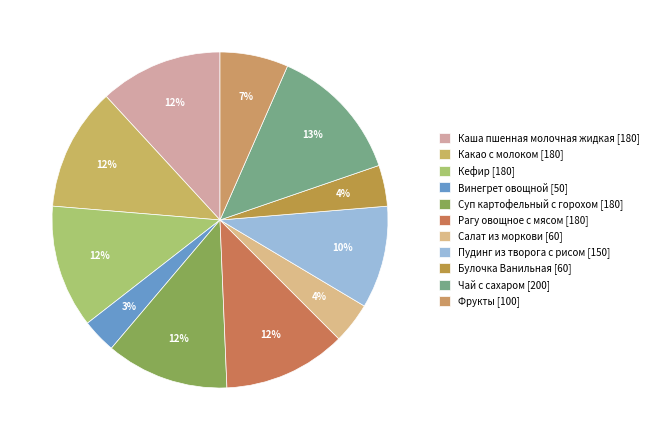

What portion of the pie excludes Каша пшенная молочная жидкая?

88.2%